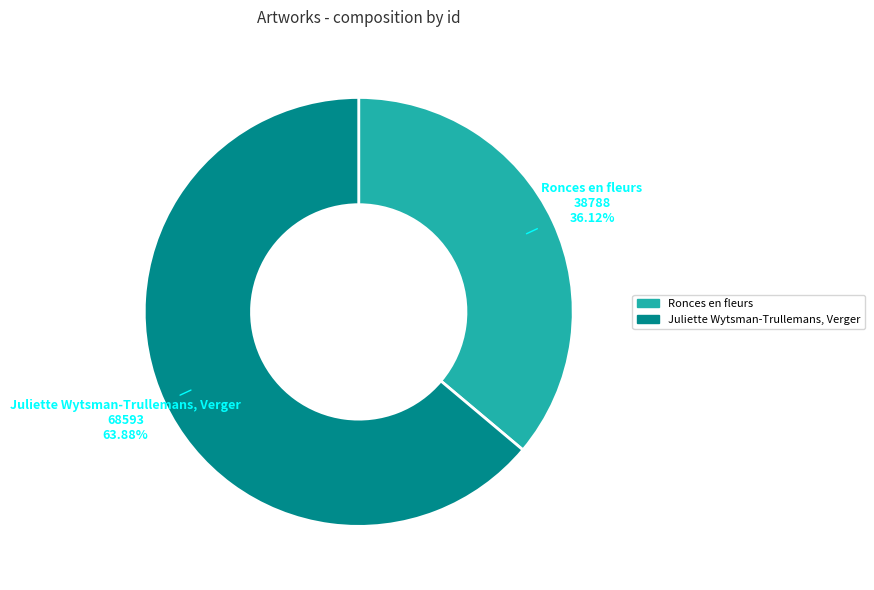

Which slice represents more than half of the pie?

Juliette Wytsman-Trullemans, Verger